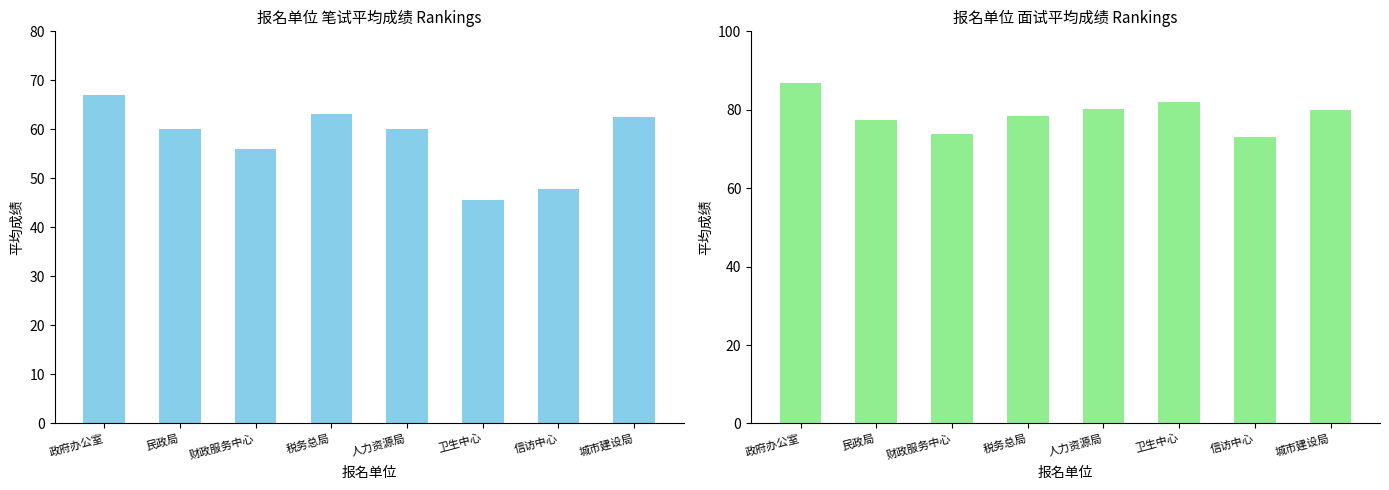

The 平均笔试成绩 series shows 95.1 at 财政服务中心. True or false?

False